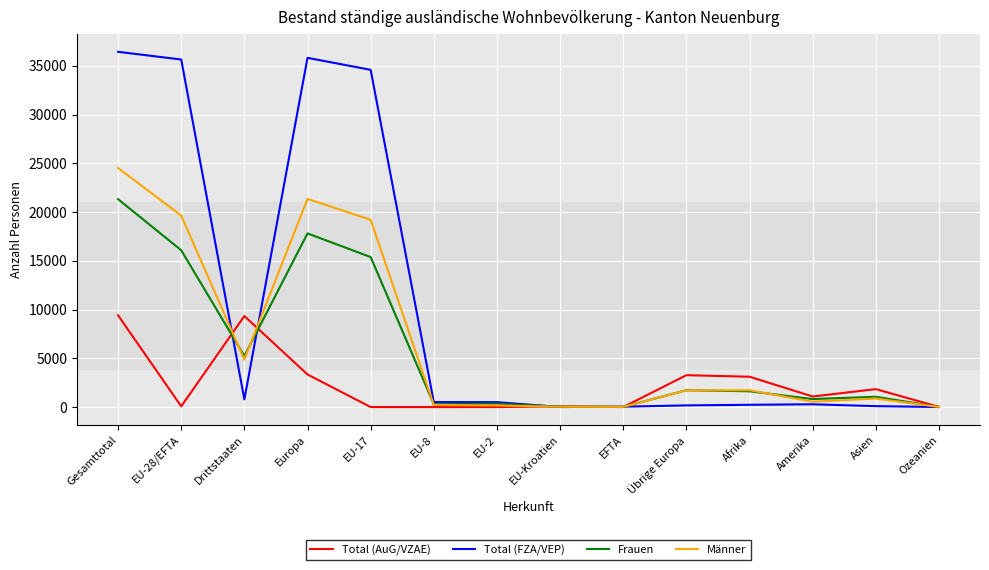

Between Gesamttotal and Übrige Europa, which series saw the biggest shift?

Total (FZA/VEP)